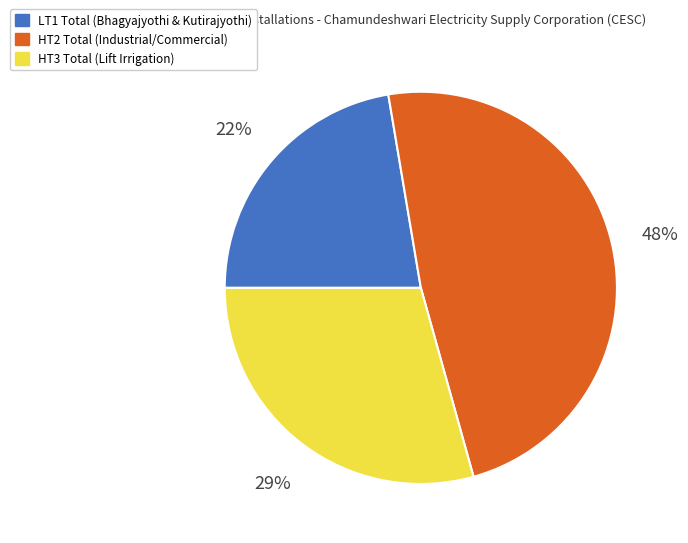

To the nearest percent, what is the combined percentage of HT2 Total and HT3 Total?

78%